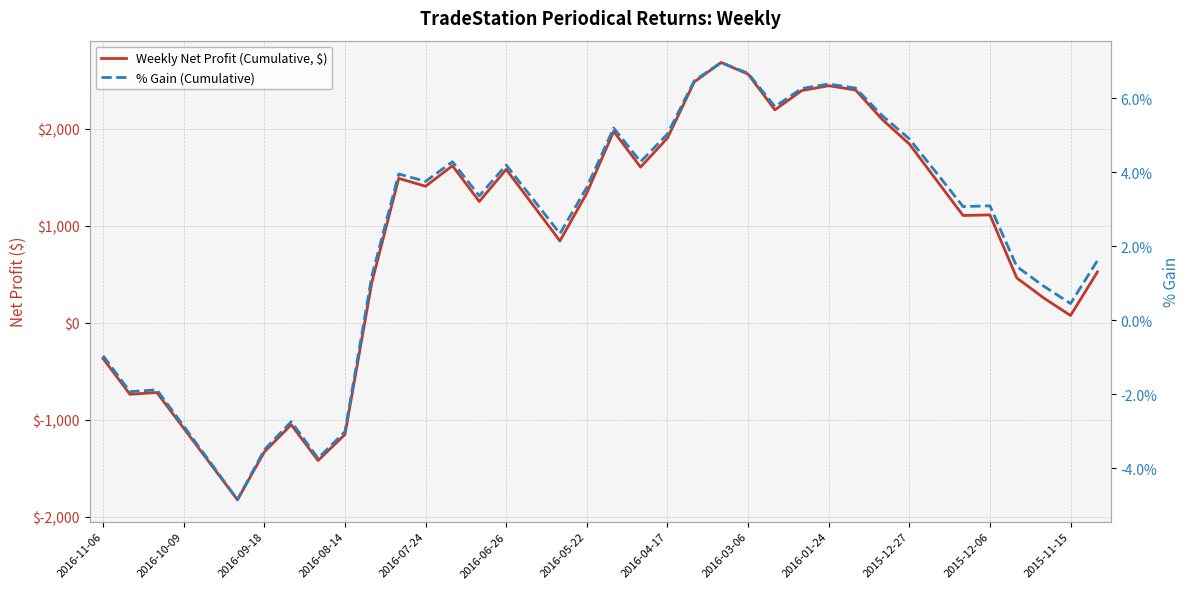

How many lines are shown in the chart?

2